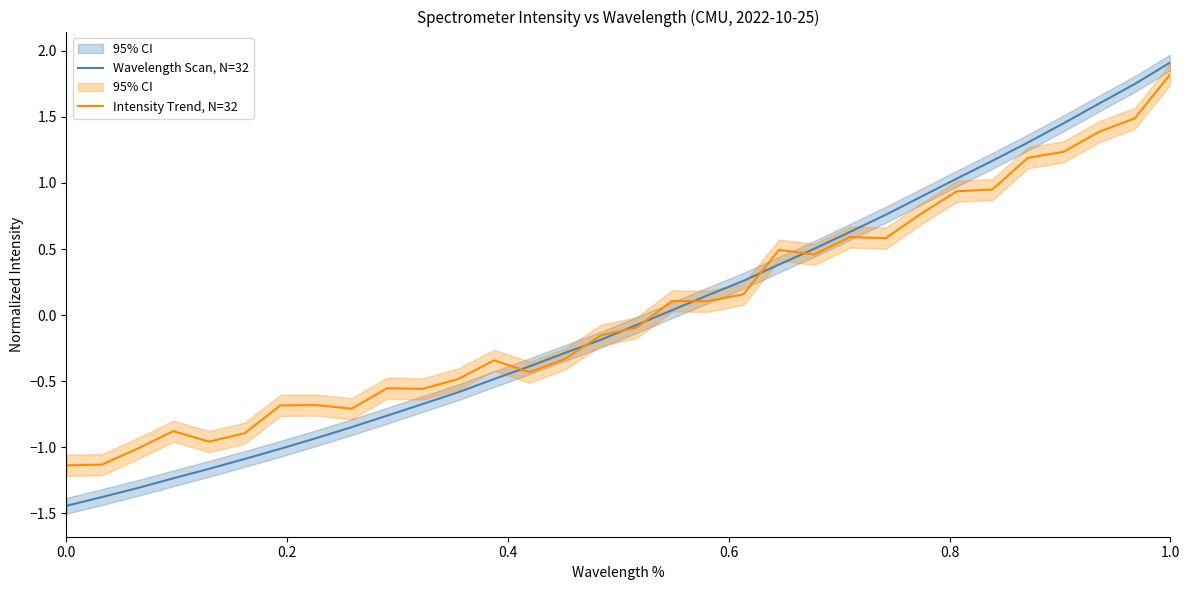

What is the maximum value for Wavelength Scan, N=32?

1.9